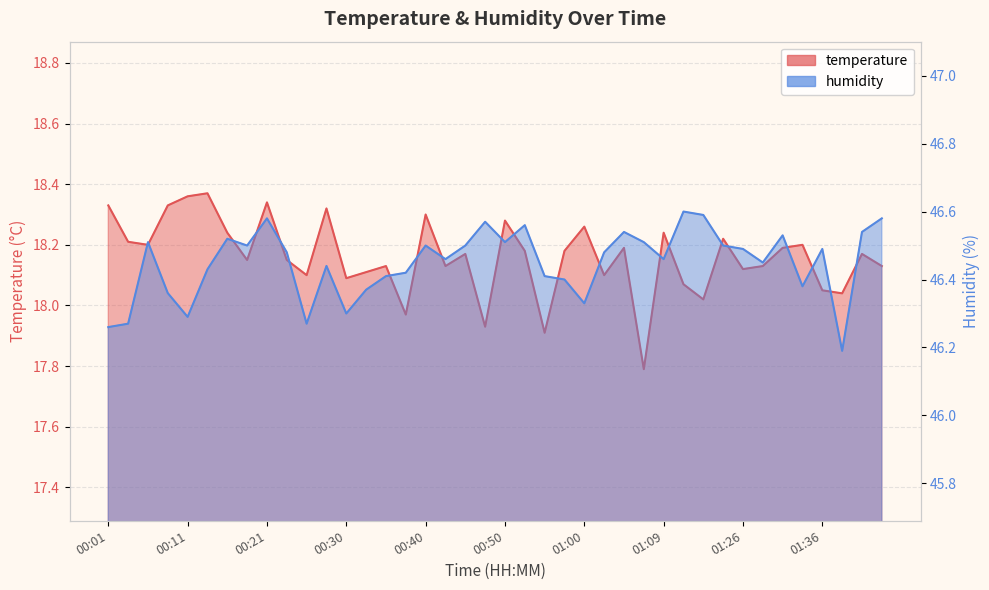

What is the spread (max minus min) of values at 01:31?

28.3